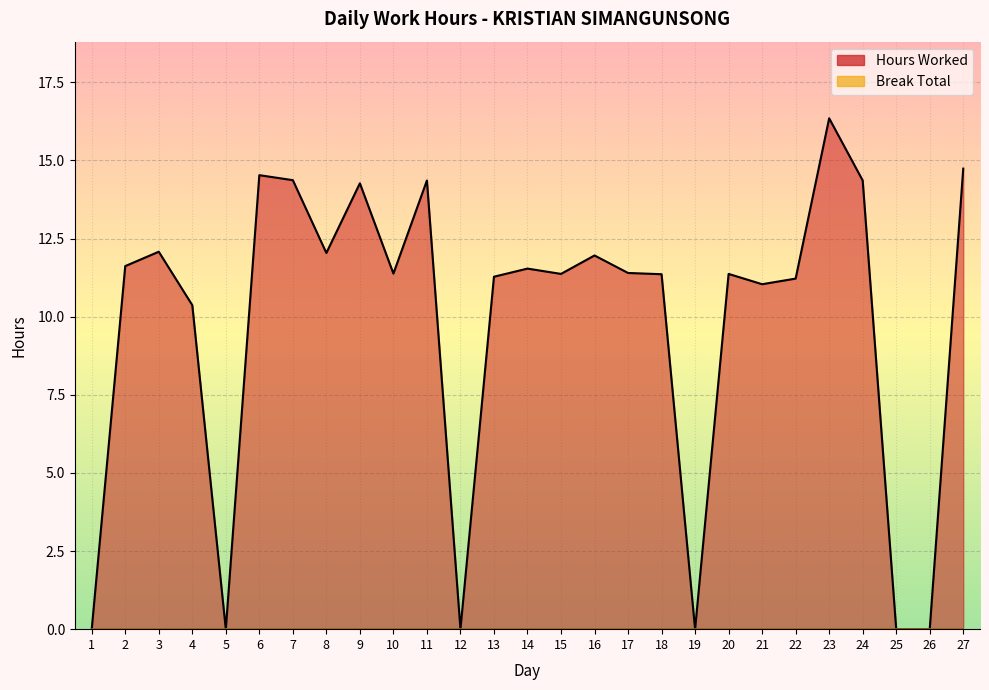

Does the chart display data point markers on the line(s)?

No